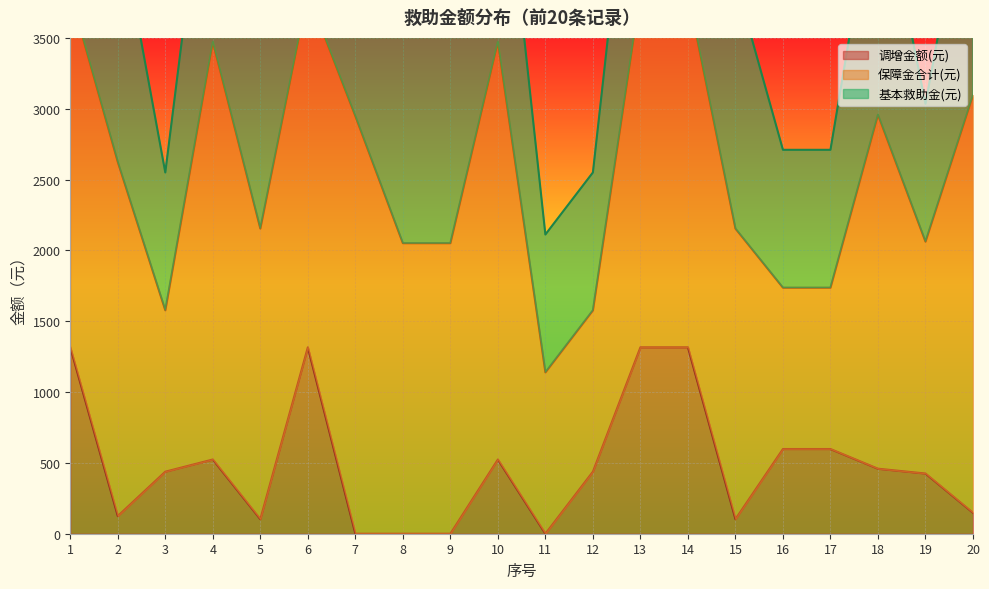

True or false: 基本救助金(元) has a value of 747 at 2.

False